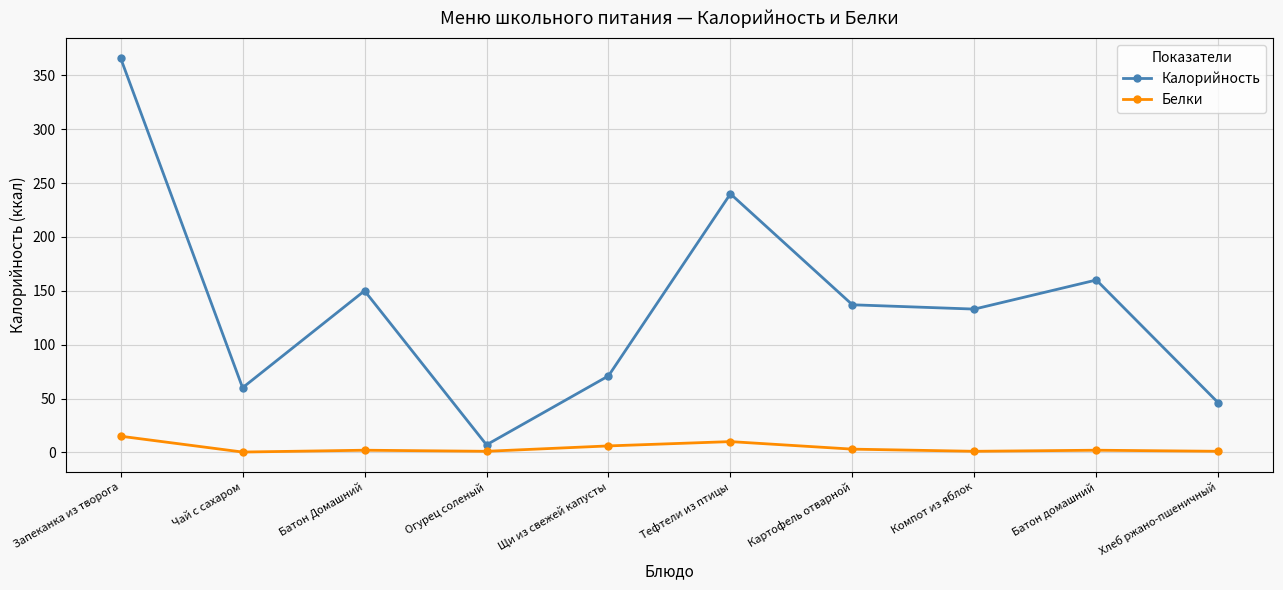

What is the label of the 7th point from the right?

Огурец соленый